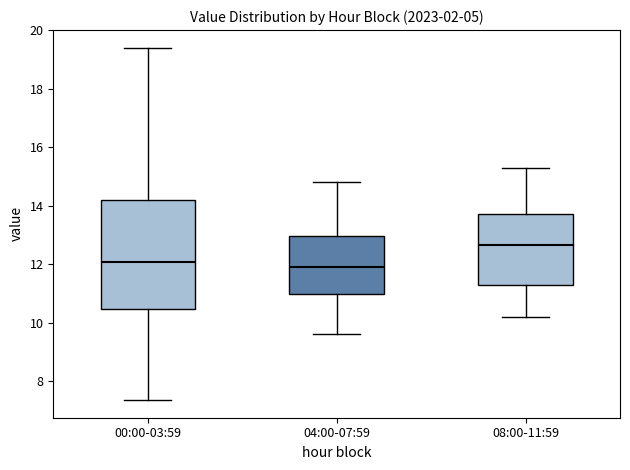

Reading left to right, transcribe this box plot: for each box, give where its median line is, the range the box spans, and where its two whiskers end, as read against the y-axis. The values are not printed on the chart, so give them approximately, as read against the axis.

00:00-03:59: median 12.0, box 10.4 to 14.2, whiskers 7.4 to 19.4
04:00-07:59: median 12.0, box 11.0 to 13.0, whiskers 9.6 to 14.8
08:00-11:59: median 12.6, box 11.2 to 13.8, whiskers 10.2 to 15.4